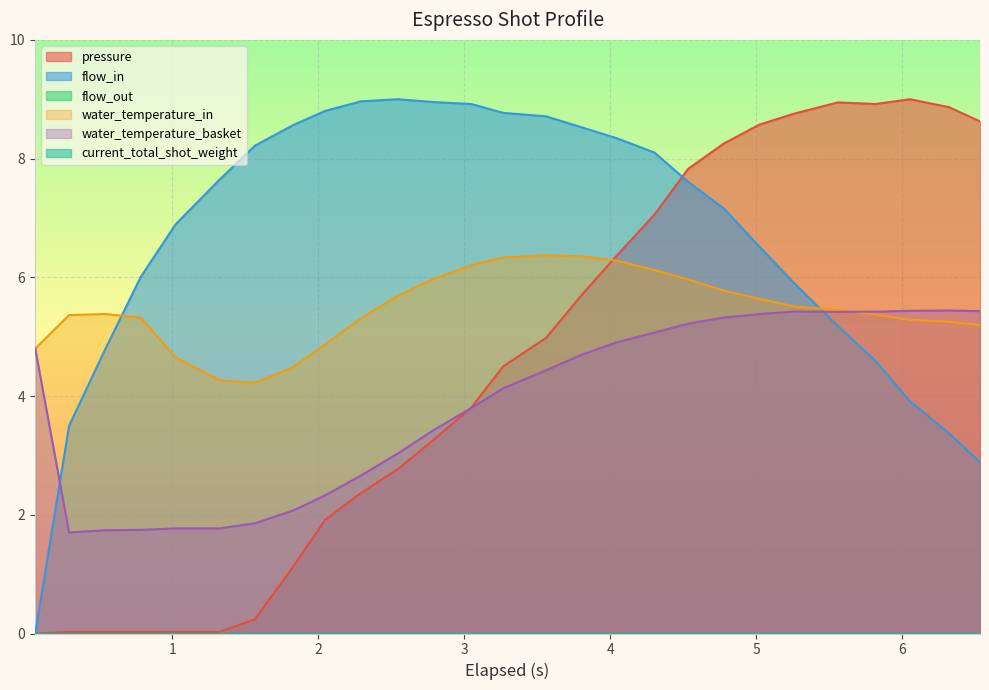

Which series has the largest total across all categories?

flow_in